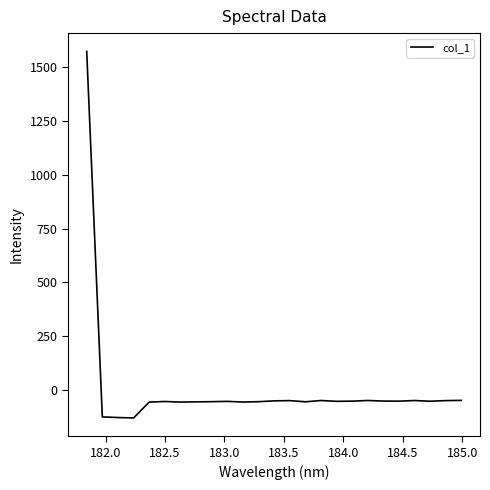

What is the difference between the maximum and minimum values?

1699.5